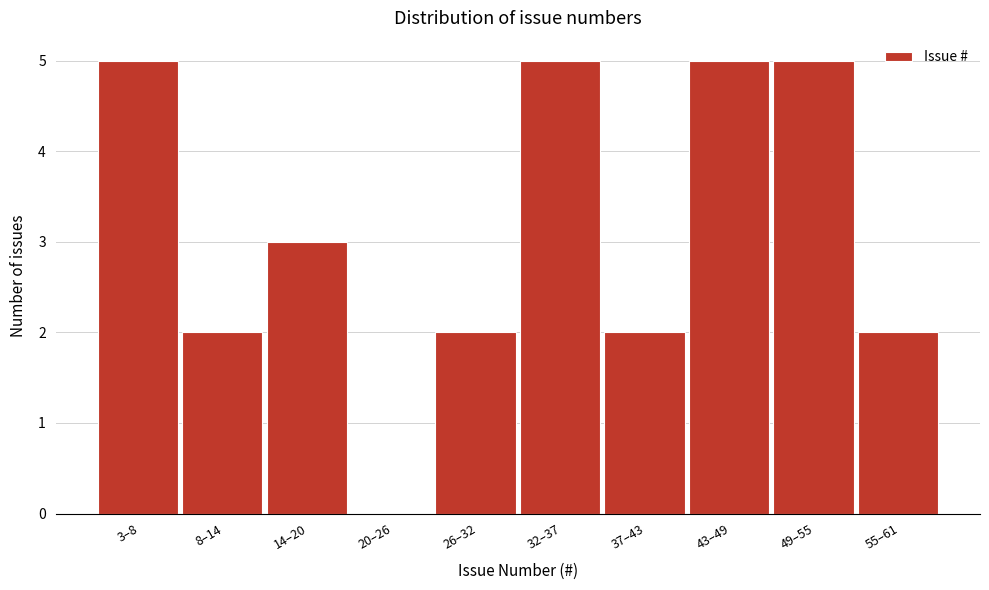

Reading left to right, list all the values displayed in this chart.

3–8=5	8–14=2	14–20=3	20–26=0	26–32=2	32–37=5	37–43=2	43–49=5	49–55=5	55–61=2